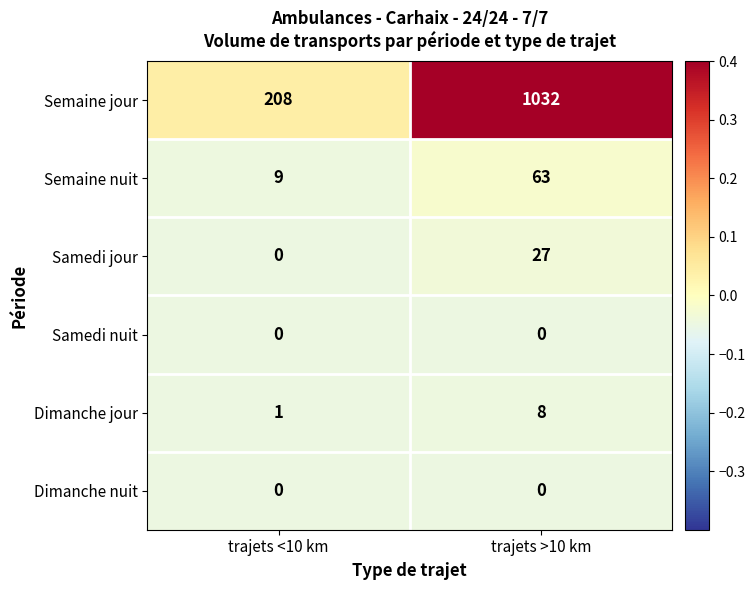

Reading left to right, extract all data points from this chart.

Semaine jour: 208	1032
Semaine nuit: 9	63
Samedi jour: 0	27
Samedi nuit: 0	0
Dimanche jour: 1	8
Dimanche nuit: 0	0